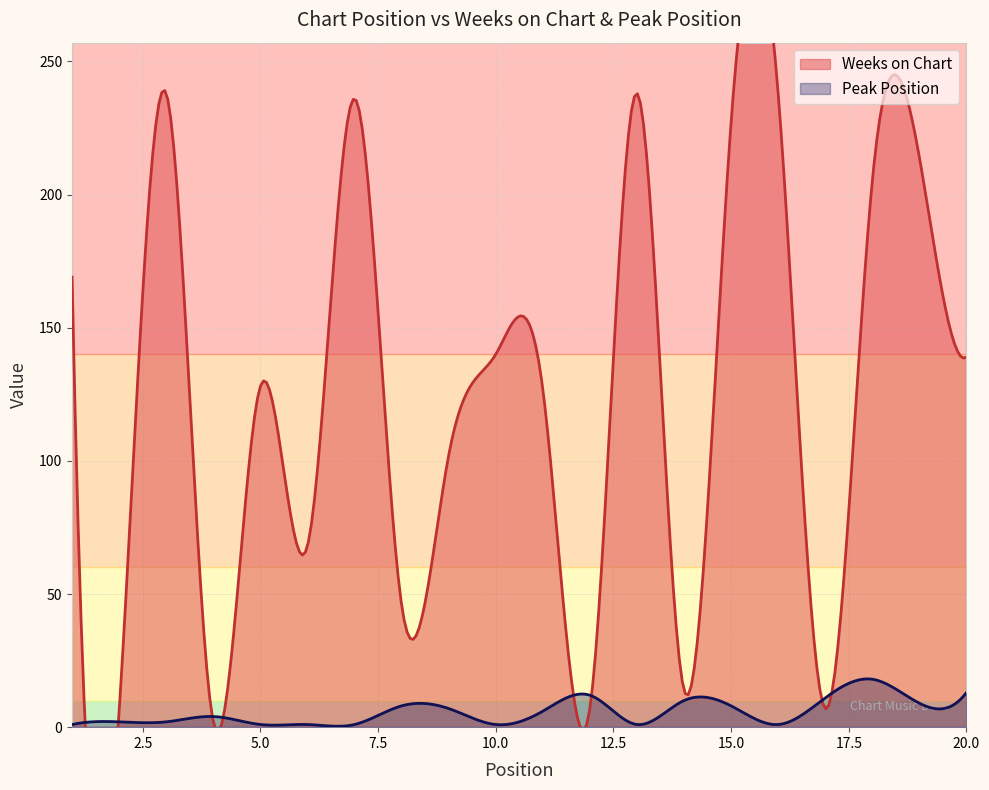

Reading right to left, transcribe all the data shown in this chart.

Weeks on Chart: 20=139	19=214	18=205	17=7	16=238	15=227	14=14	13=238	12=7	11=127	10=140	9=102	8=46	7=236	6=68	5=128	4=2	3=238	2=6	1=169
Peak Position: 20=13	19=9	18=18	17=11	16=1	15=8	14=10	13=1	12=12	11=6	10=1	9=7	8=8	7=1	6=1	5=1	4=4	3=2	2=2	1=1